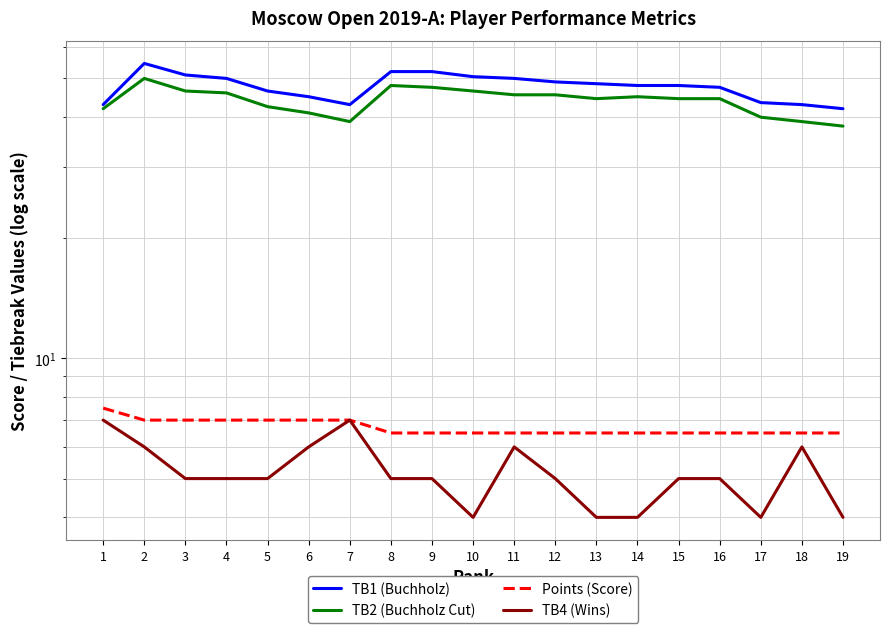

True or false: TB2 (Buchholz Cut) and TB4 (Wins) cross at least once.

False